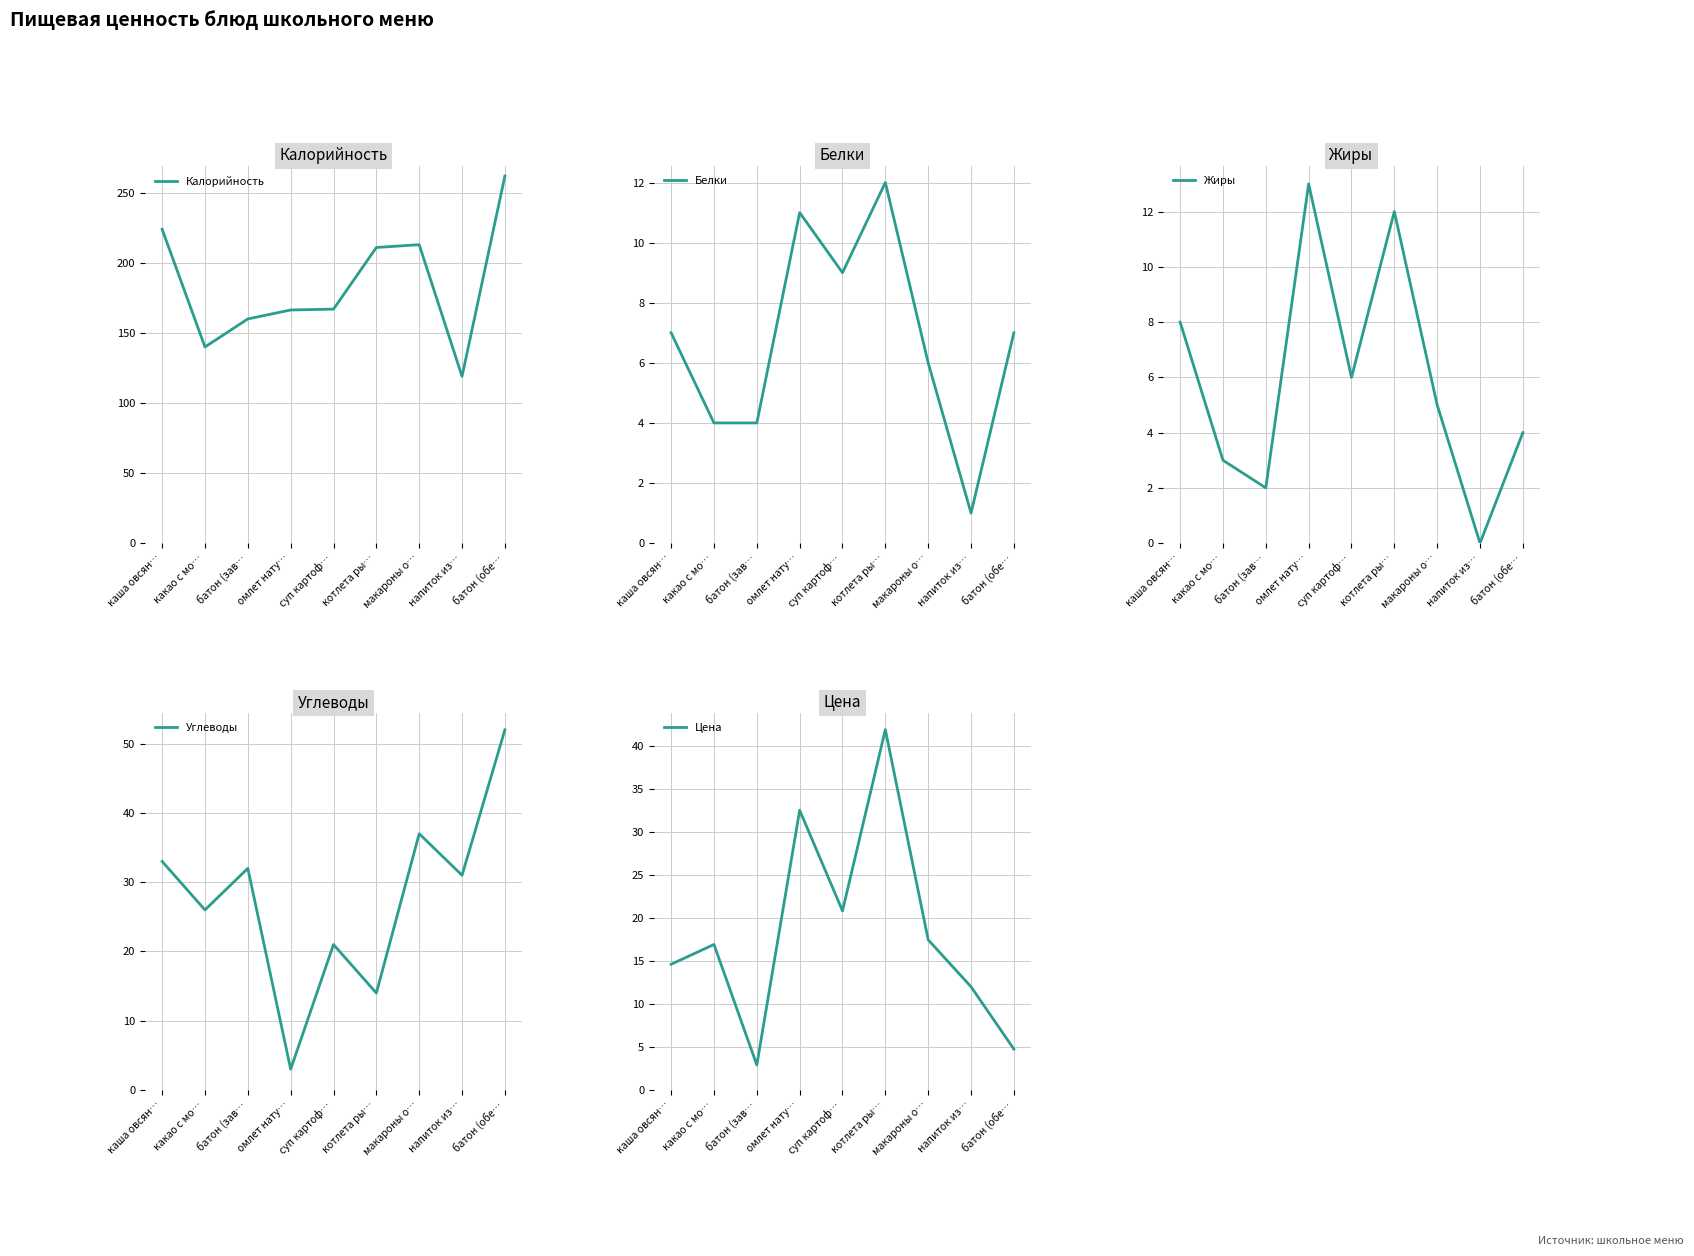

True or false: Углеводы has a value of 52.0 at батон (обе….

True